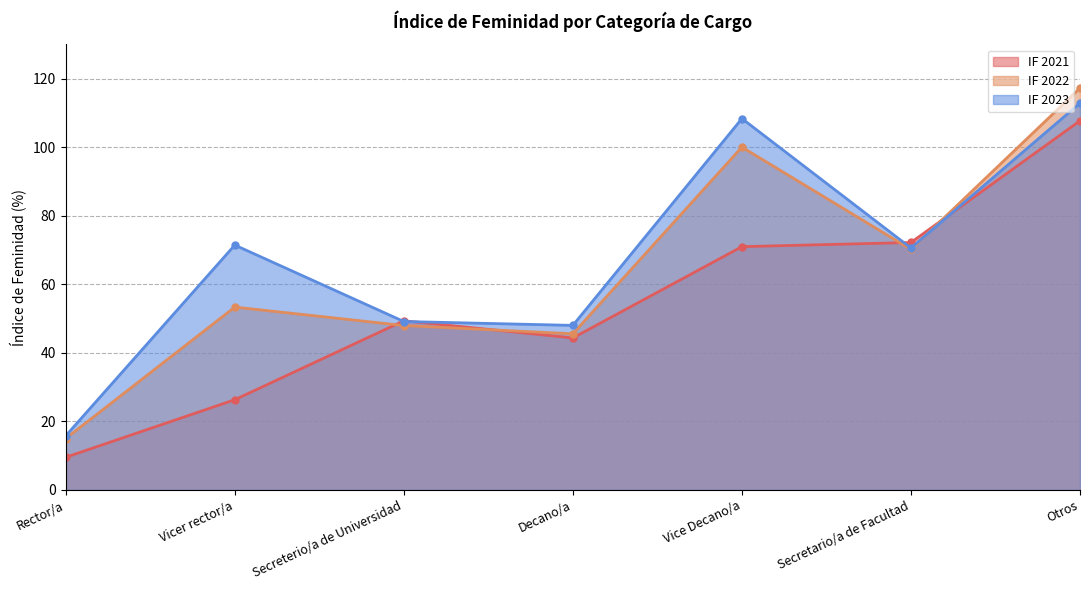

How many values in the IF 2021 series exceed 49?

4